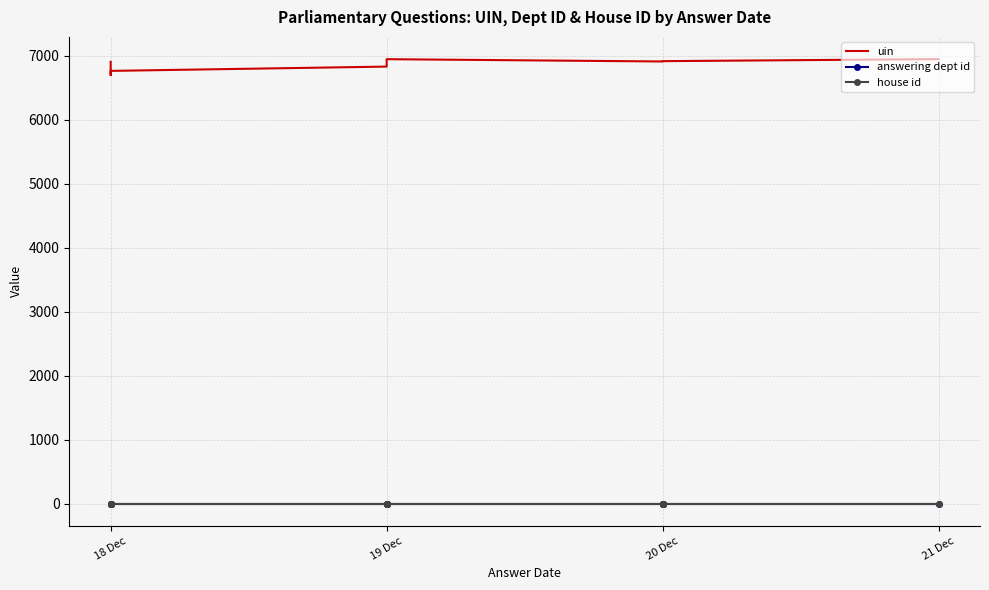

Where is the first local maximum for uin?

19 Dec